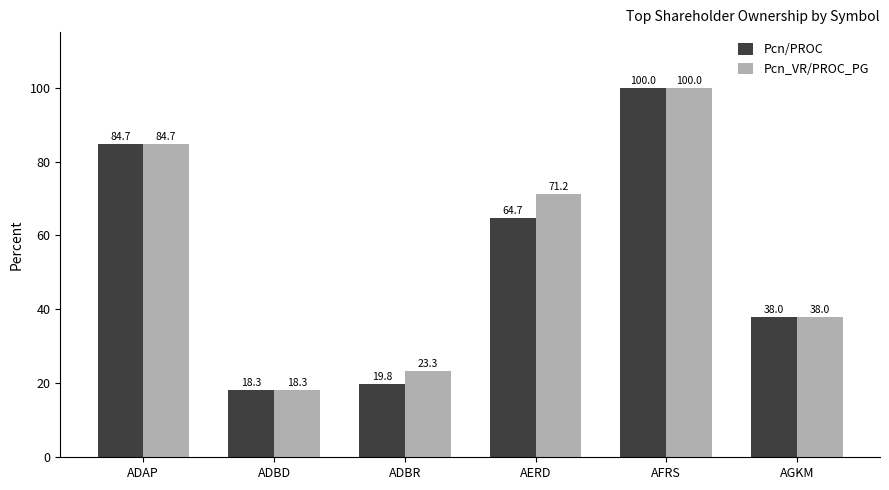

What is the difference between the Pcn/PROC values at AERD and ADBR?

44.9